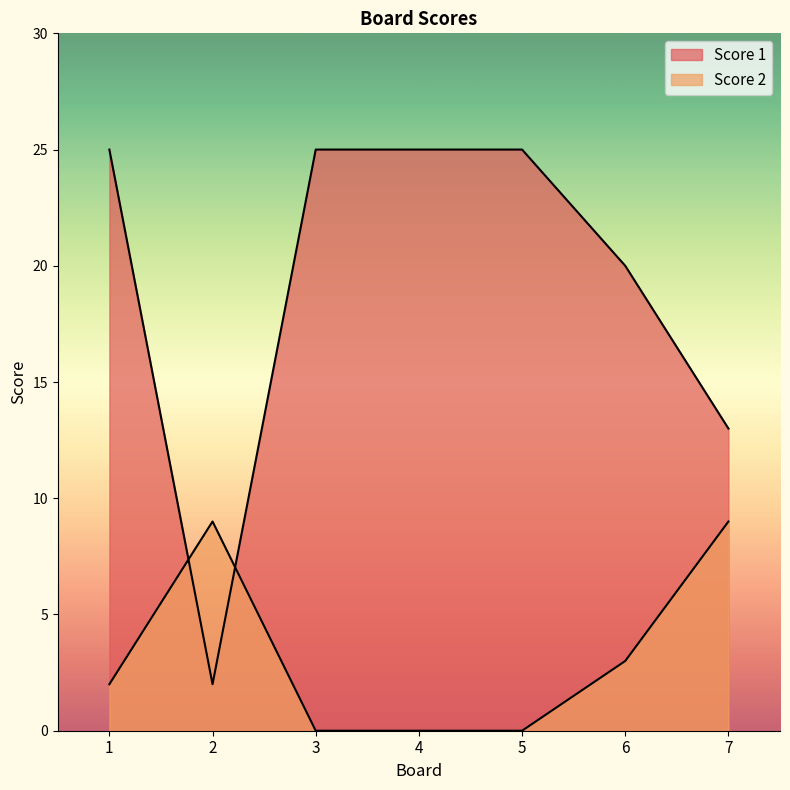

Is it true that Score 2 equals 9 at 7?

True